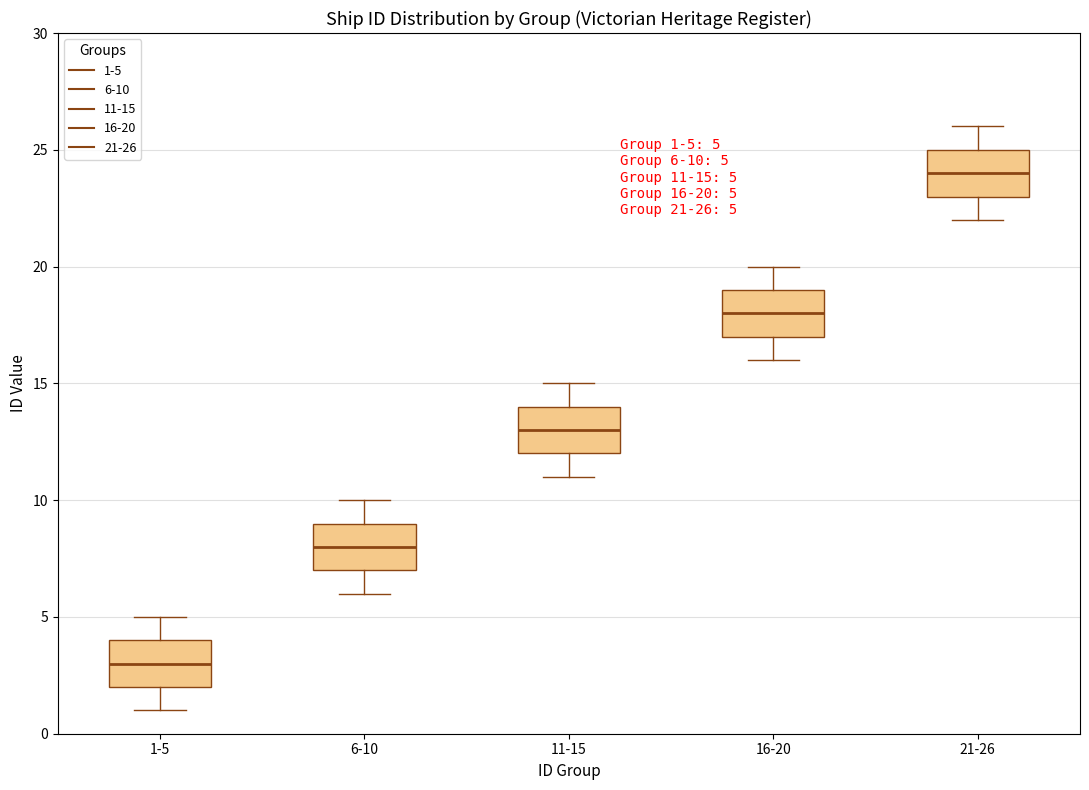

Which box's median line is the lowest?

1-5